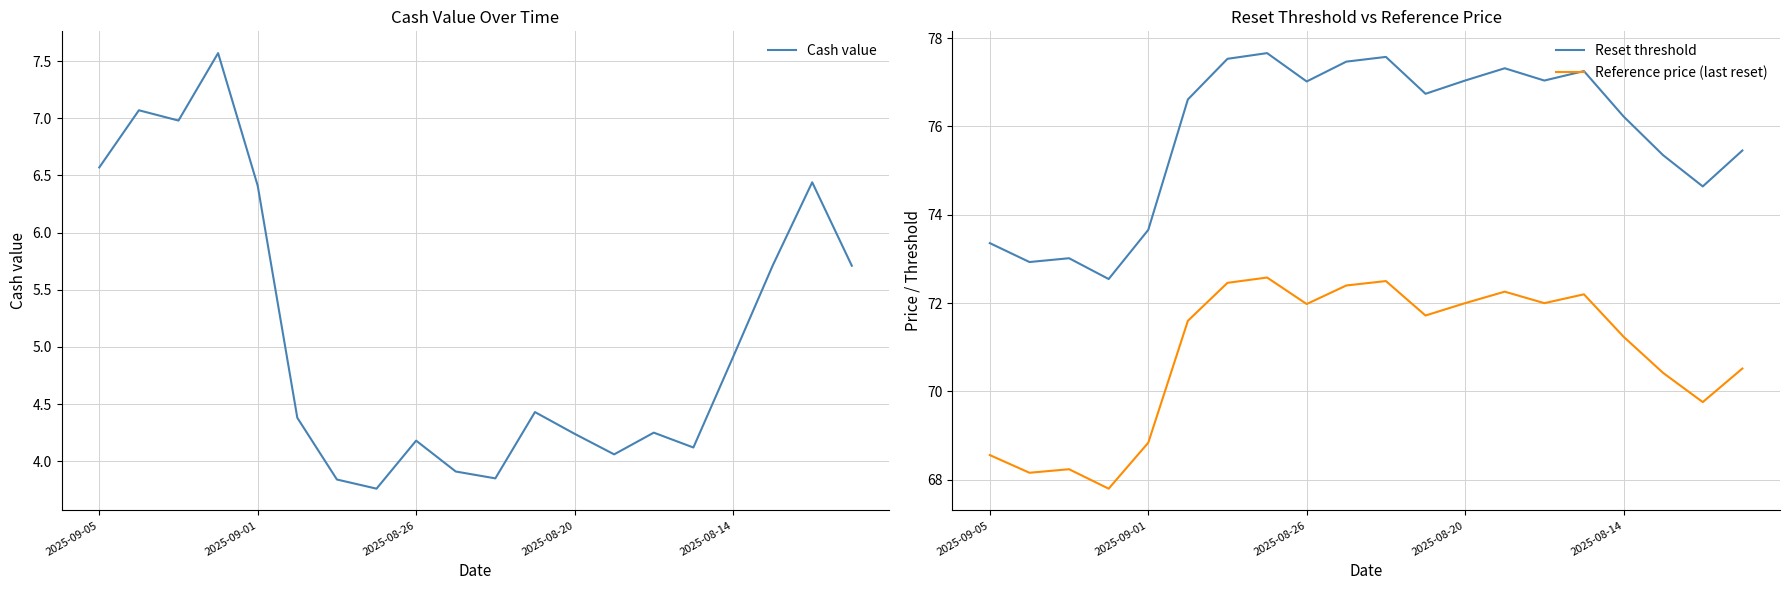

Rank the series by their maximum value, from highest to lowest.

Reset threshold, Reference price (last reset), Cash value